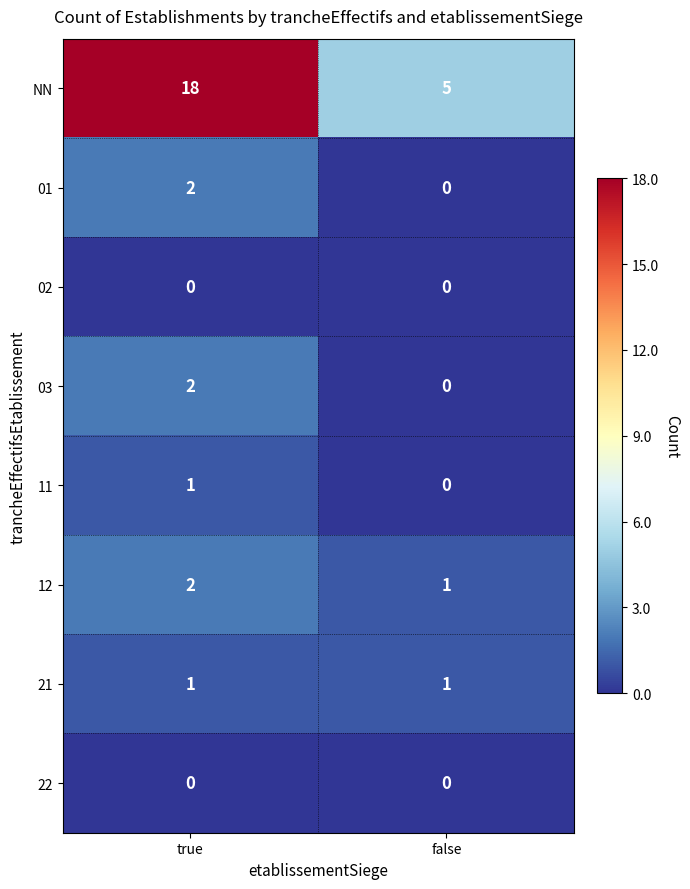

What is the greatest value displayed?

18